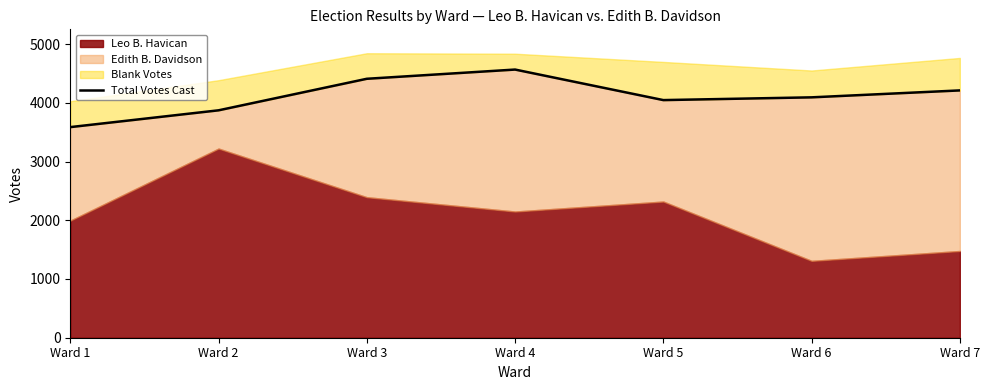

At which category does the data reach its first local peak?

Ward 4